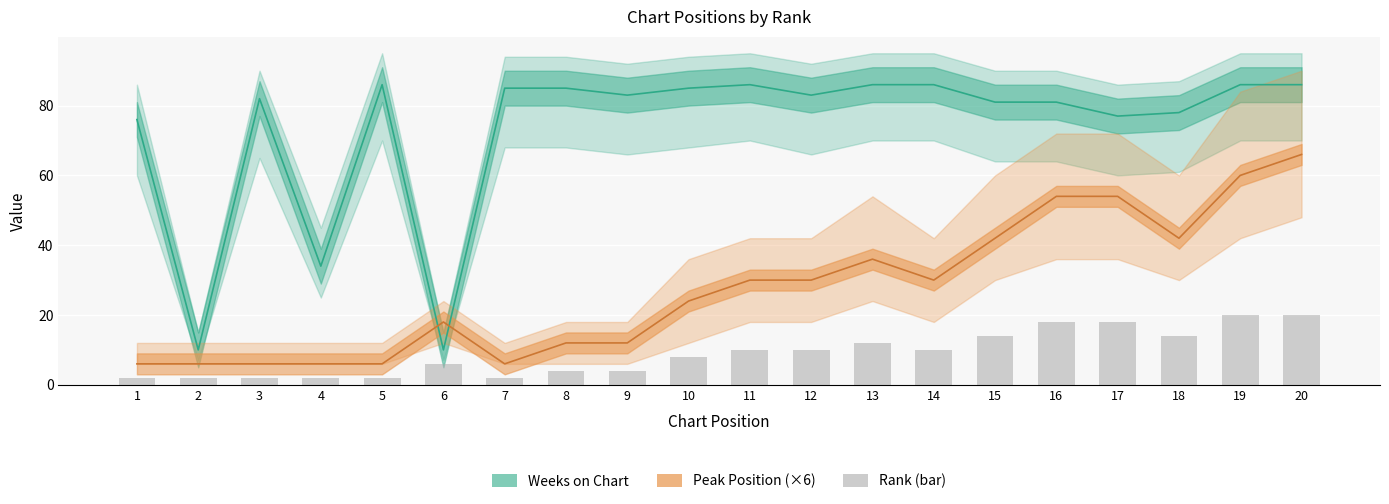

Which series changed the most between 7 and 19?

Peak Position (×6)